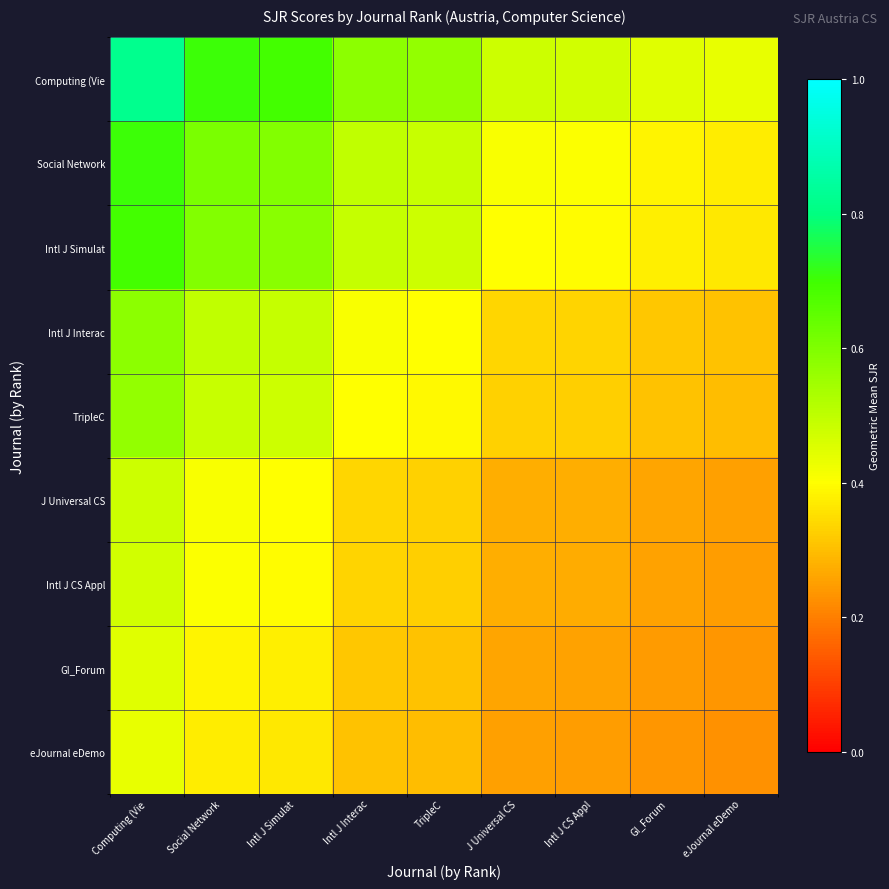

Count the number of data series in this chart.

9